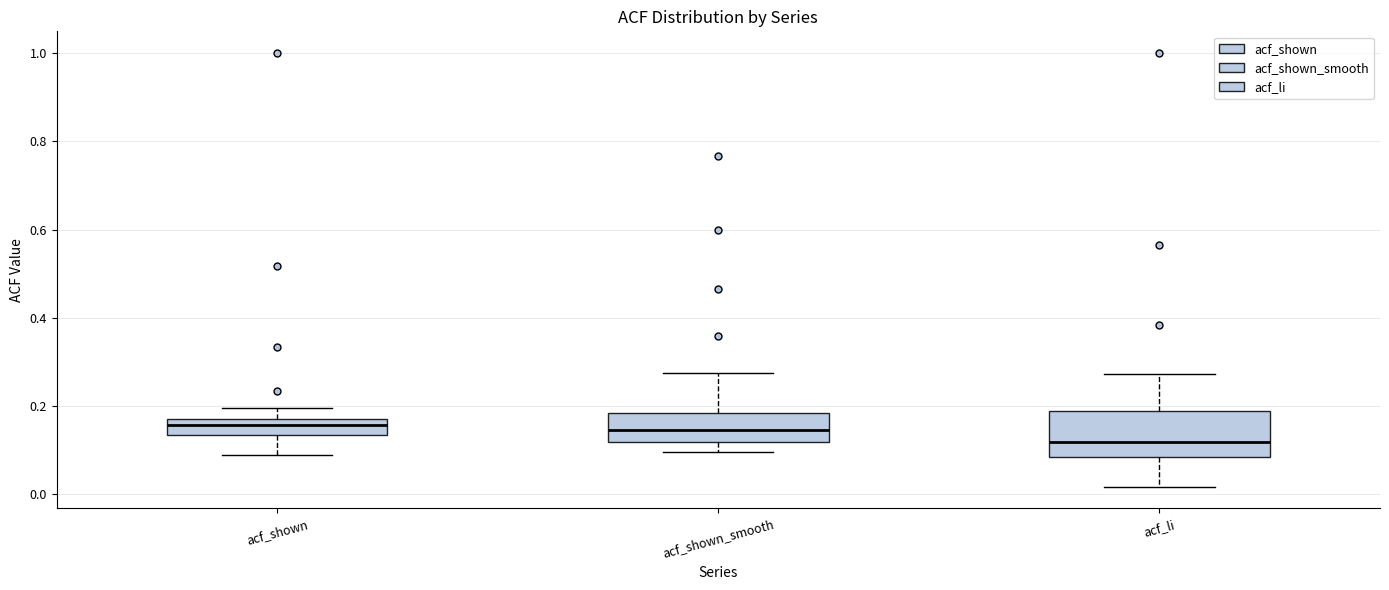

Reading left to right, transcribe this box plot: for each box, give where its median line is, the range the box spans, and where its two whiskers end, as read against the y-axis. The values are not printed on the chart, so give them approximately, as read against the axis.

acf_shown: median 0.16, box 0.14 to 0.18, whiskers 0.10 to 0.20
acf_shown_smooth: median 0.14, box 0.12 to 0.18, whiskers 0.10 to 0.28
acf_li: median 0.12, box 0.08 to 0.18, whiskers 0.02 to 0.28